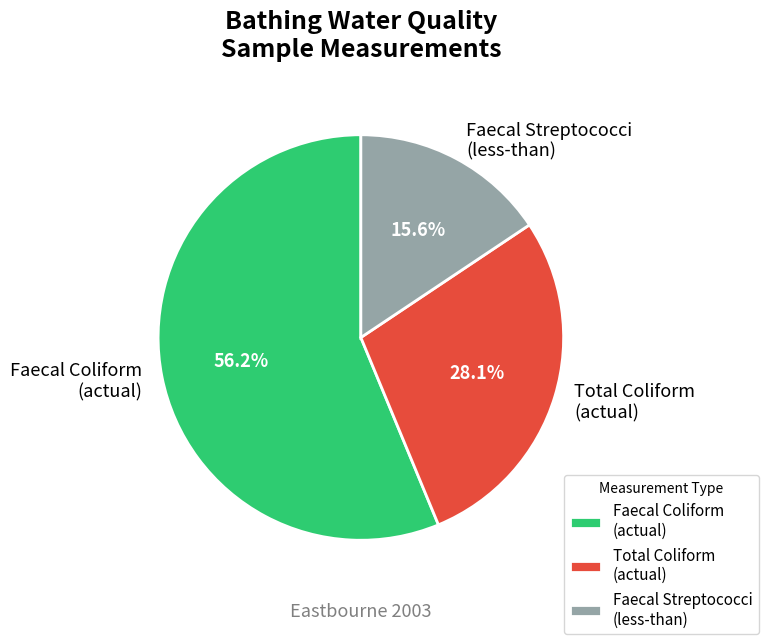

Which slice is the smallest?

Faecal Streptococci (less-than)